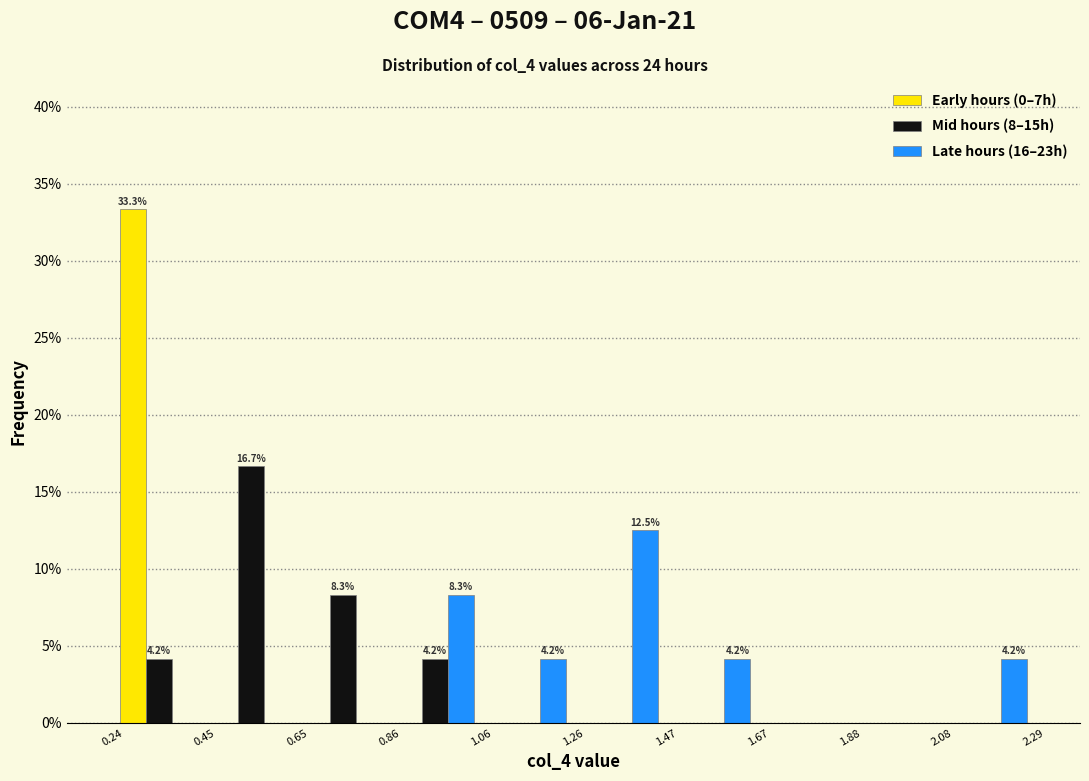

In the Early hours (0–7h) series, which range on the x-axis has the tallest bar?

0.24 to 0.45